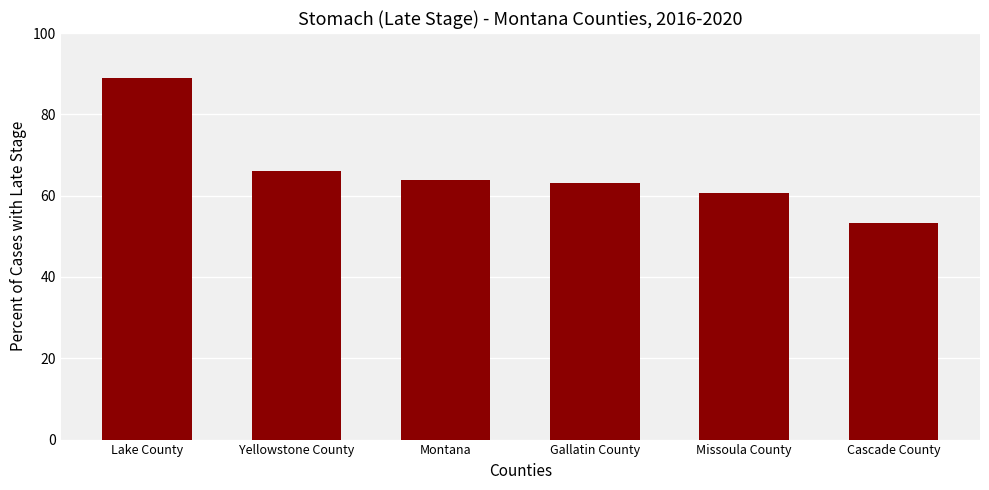

Reading left to right, transcribe all the data shown in this chart.

88.9	66.1	63.8	63.0	60.7	53.3